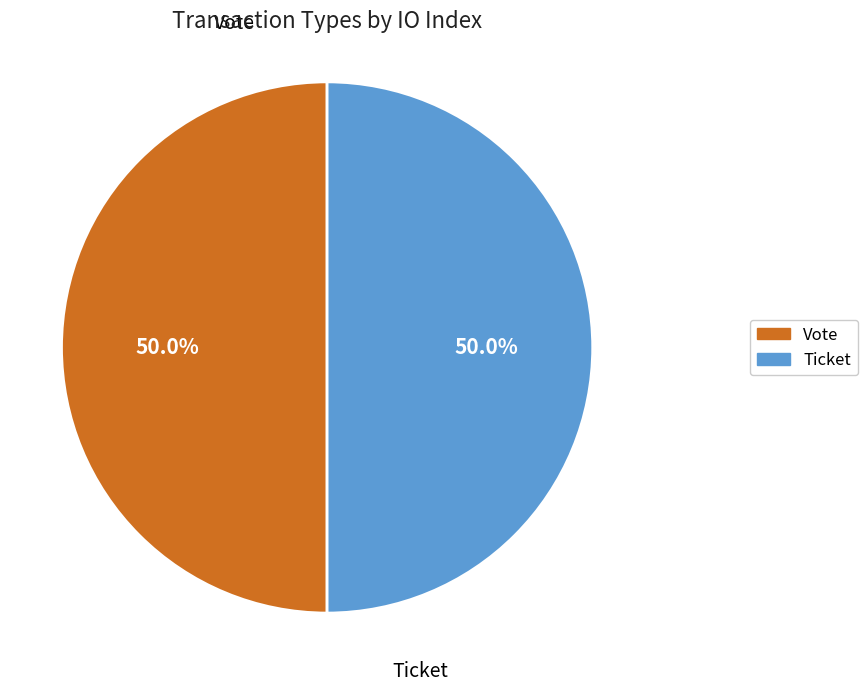

What portion of the pie excludes Vote?

50.0%